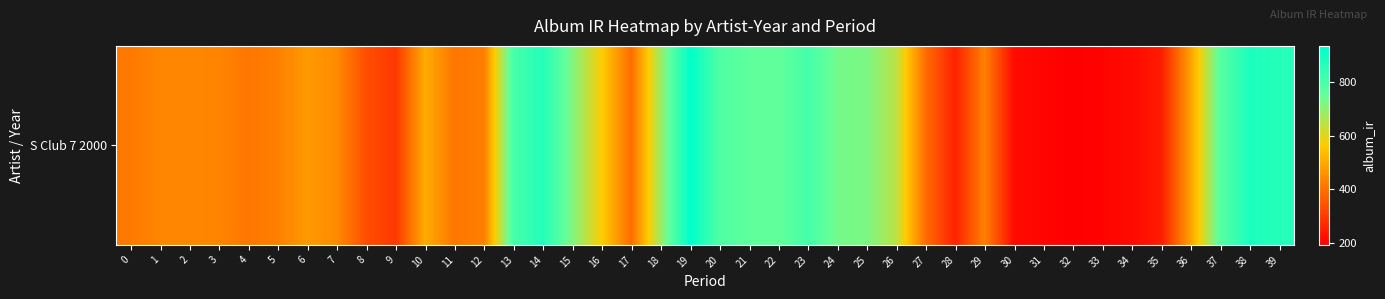

Reading right to left, transcribe all the data shown in this chart.

39=865.5	38=884.9	37=773.8	36=487.1	35=245.5	34=212.1	33=199.7	32=192.2	31=202.6	30=213.3	29=427.6	28=254.9	27=387.6	26=645.6	25=722.8	24=730.8	23=809.3	22=756.0	21=762.3	20=789.3	19=935.1	18=684.3	17=390.0	16=565.3	15=716.0	14=868.9	13=806.9	12=425.0	11=408.5	10=503.8	9=295.3	8=333.7	7=445.9	6=473.6	5=426.9	4=407.8	3=434.1	2=437.5	1=436.1	0=414.6